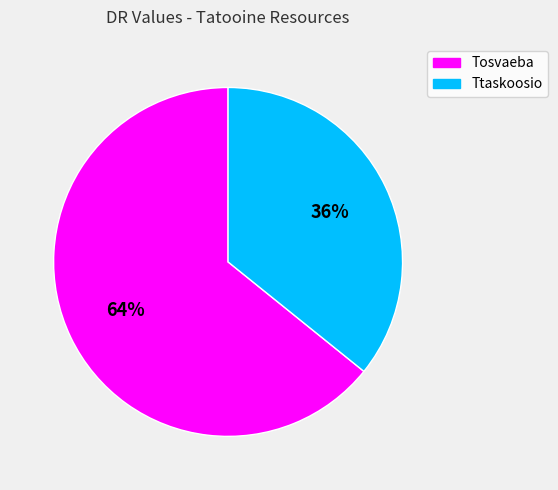

What is the smallest slice in the pie chart?

Ttaskoosio